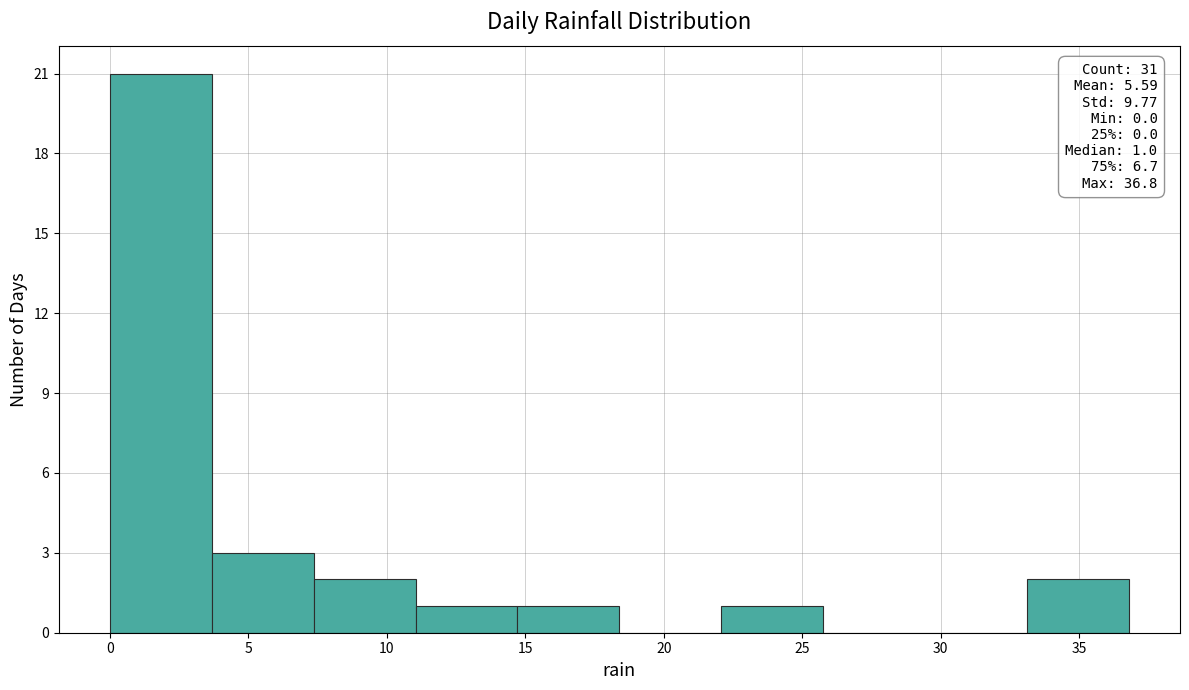

Over which range of the x-axis is the bar tallest?

0.0 to 3.5